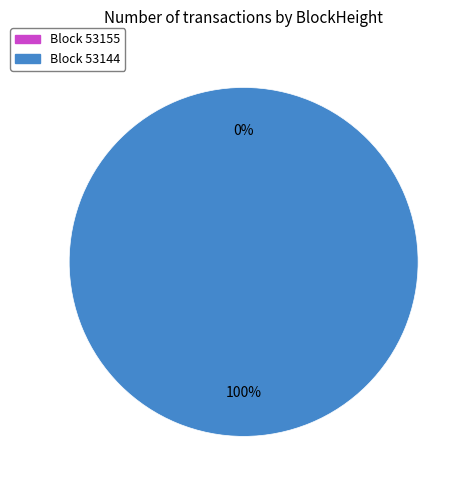

Rank the categories by value from lowest to highest.

53155, 53144